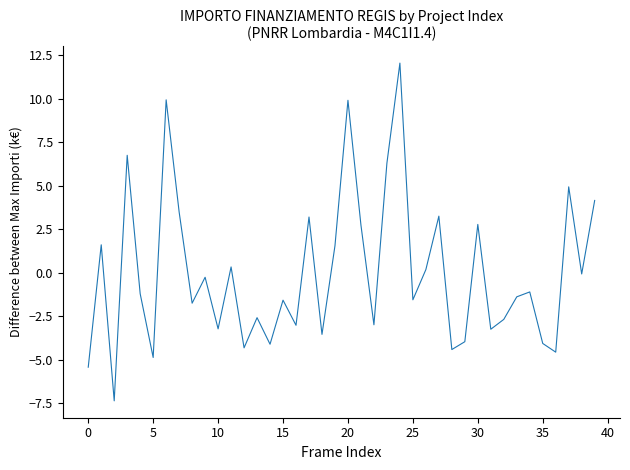

What is the smallest value displayed?

-7.4